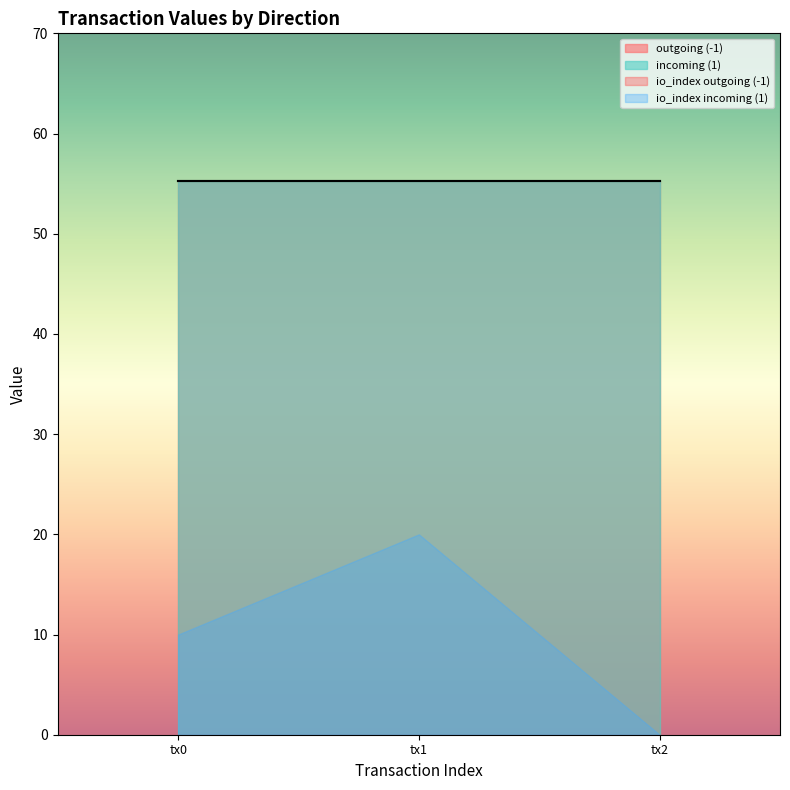

What is the difference between the highest and lowest values at 1?

54.2